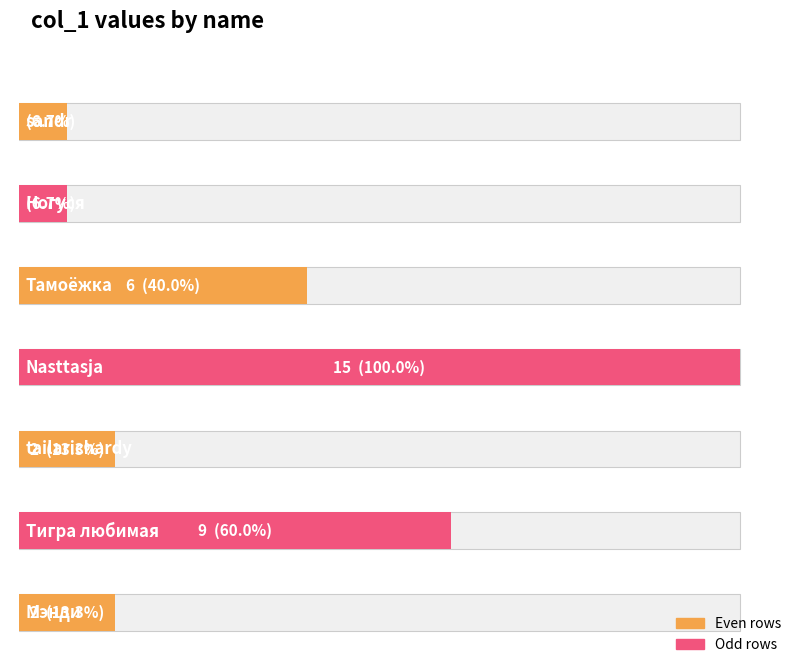

What is the sum of all values?

36